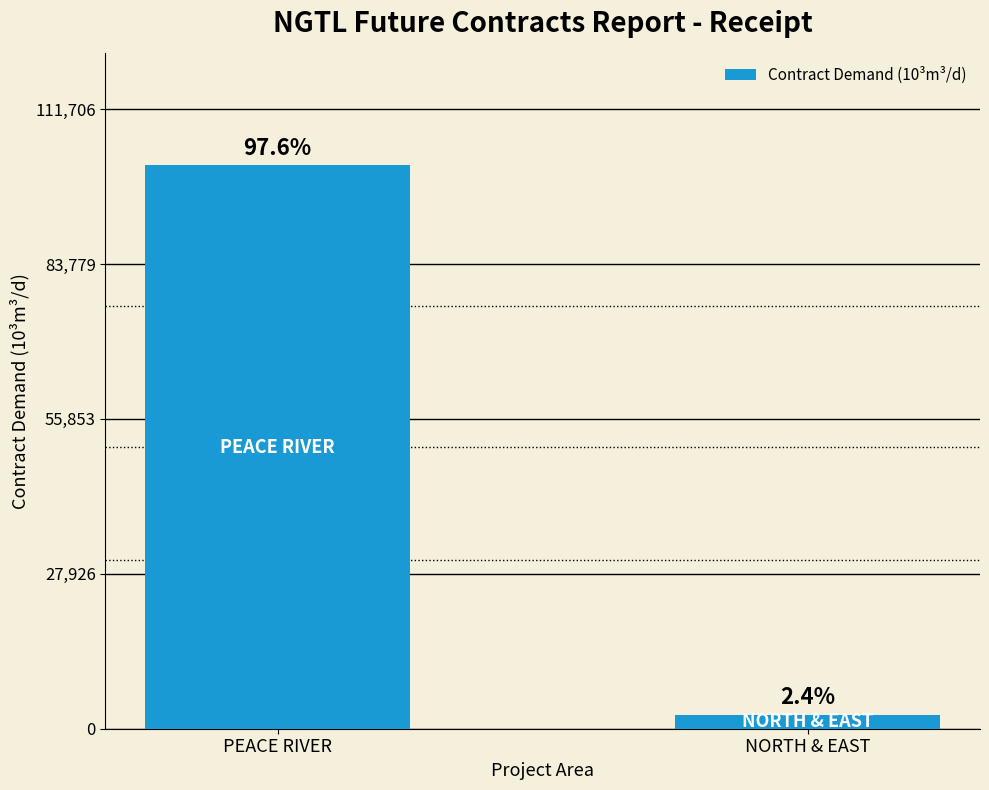

The value at NORTH & EAST is 3968.8. True or false?

False